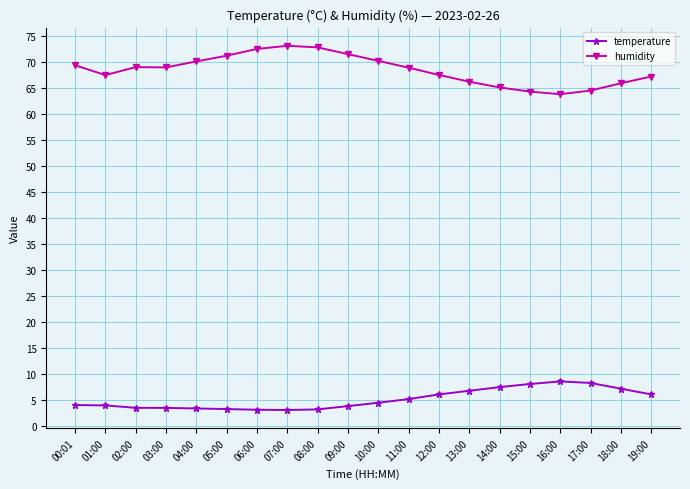

What is the difference between the humidity values at 18:00 and 10:00?

4.3